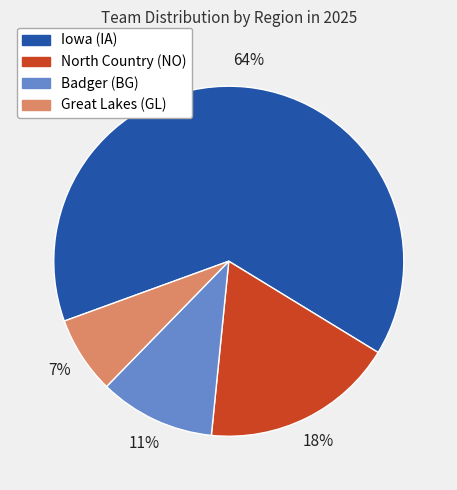

True or false: North Country (NO) accounts for 18% of the total.

True